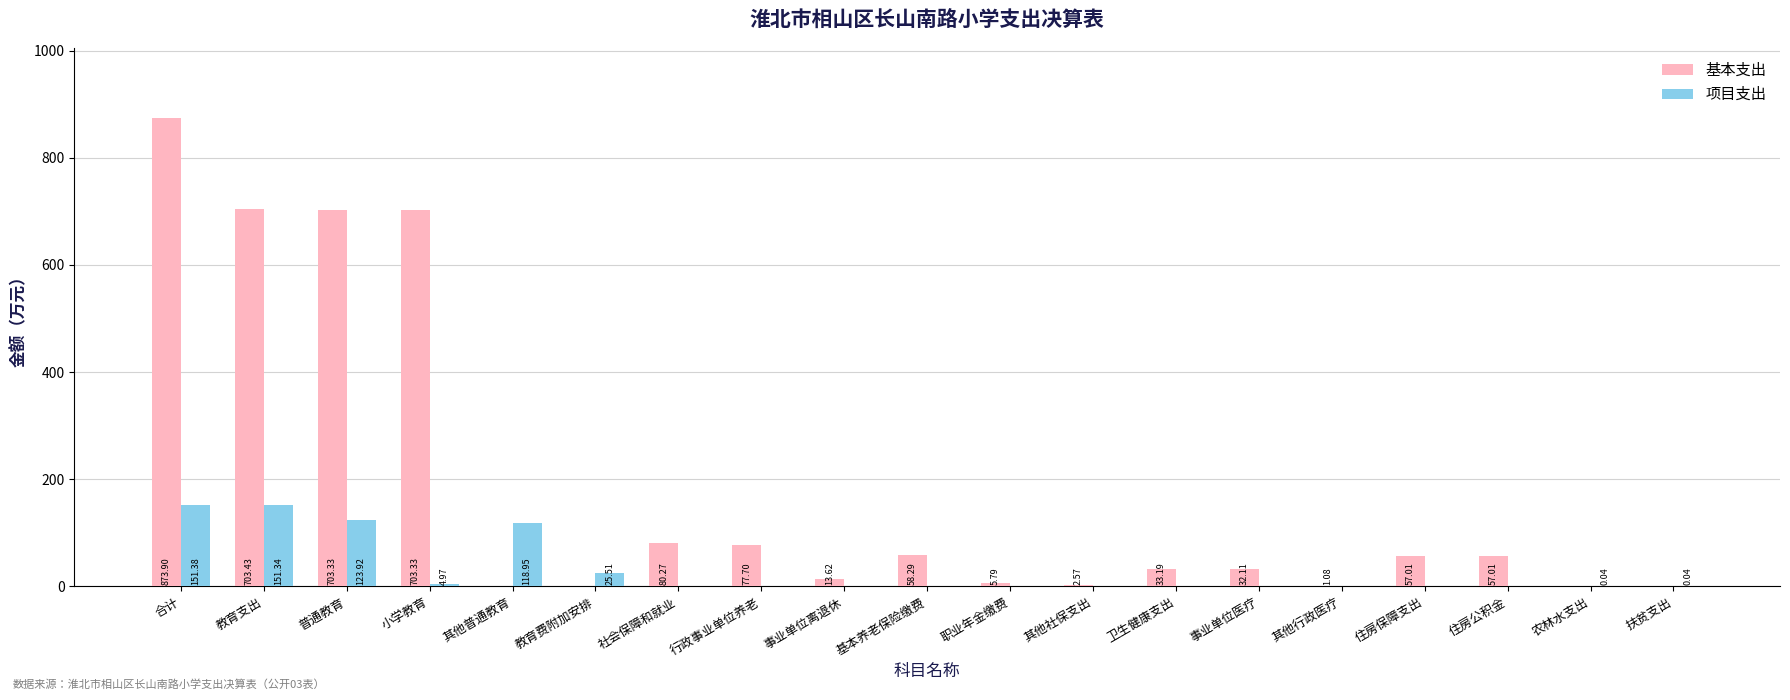

What is the sum of the 基本支出 values at 教育费附加安排 and 卫生健康支出?

33.2